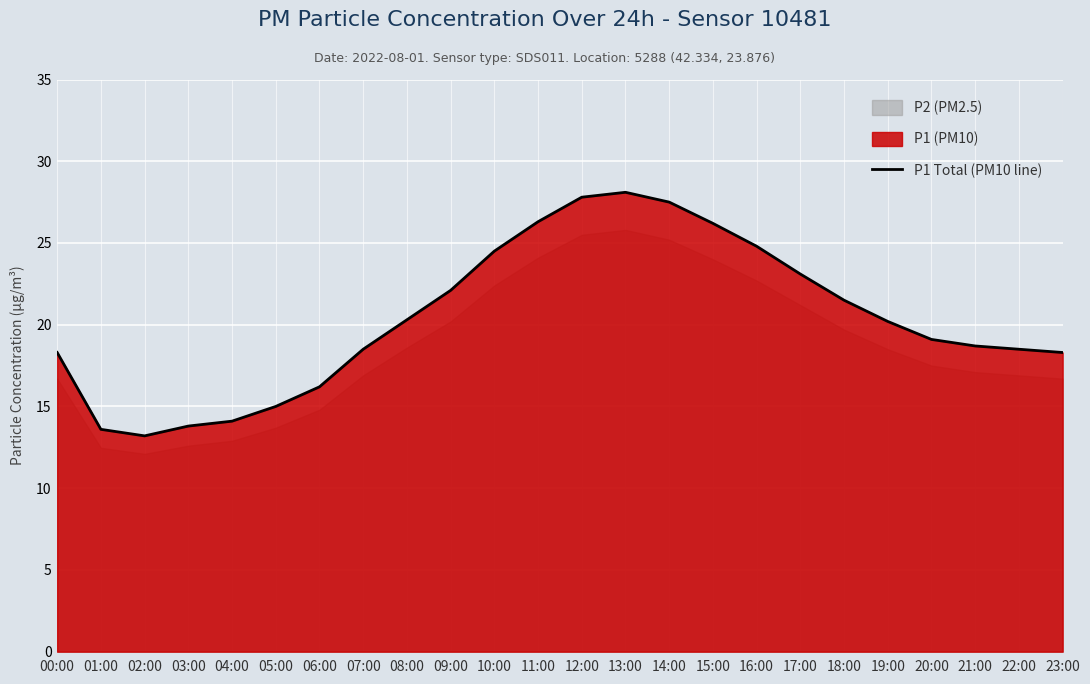

How many data points are less than 20?

12